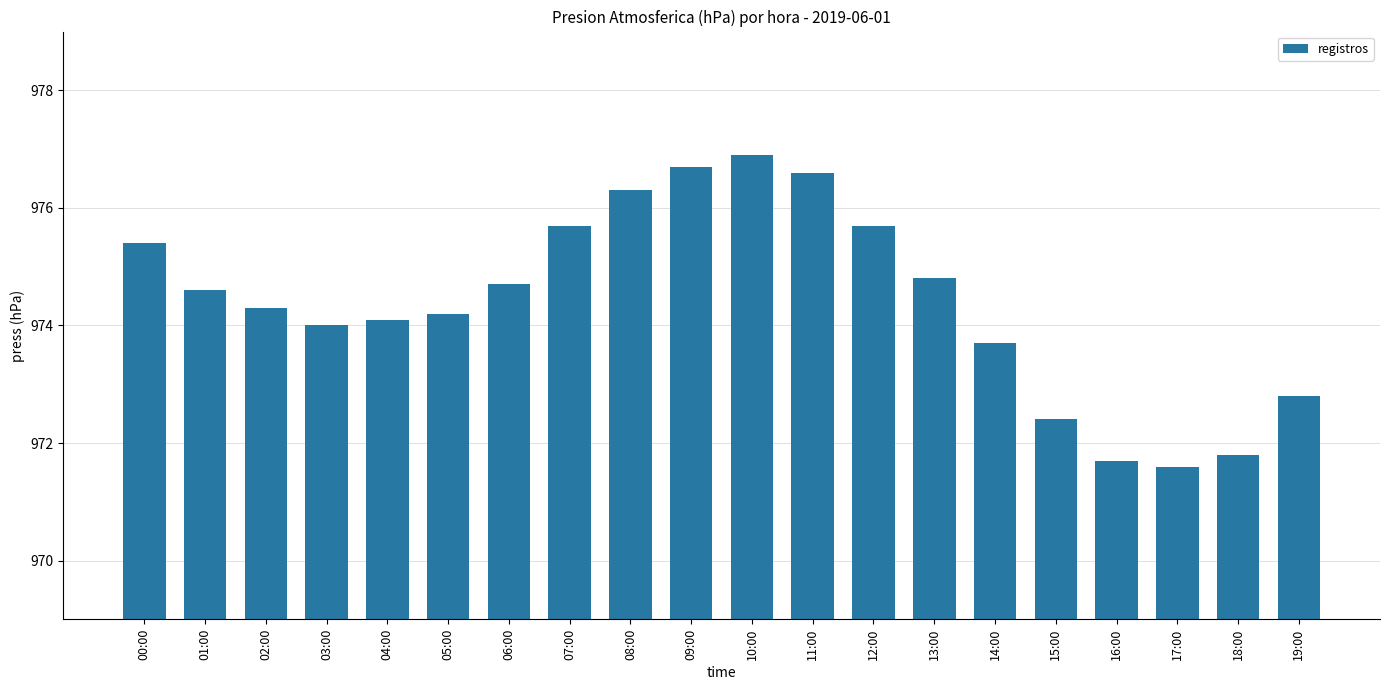

What is the difference between the second highest and minimum values?

5.1